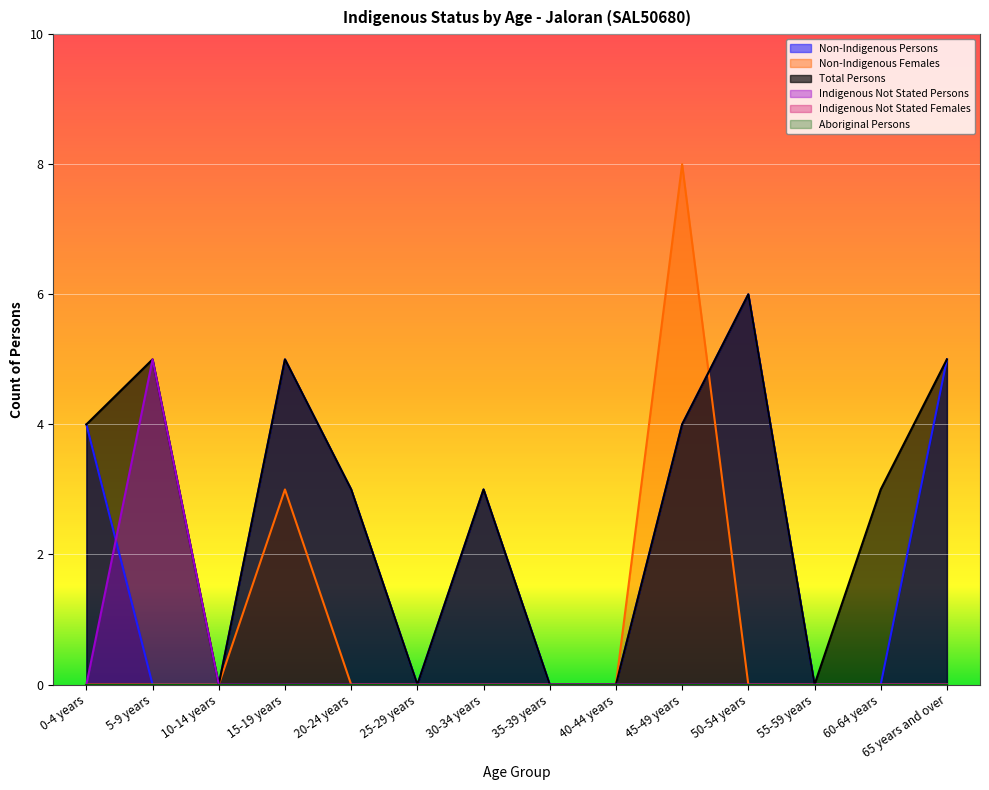

Rank the series at 50-54 years from highest to lowest value.

Non-Indigenous Persons, Total Persons, Non-Indigenous Females, Indigenous Not Stated Persons